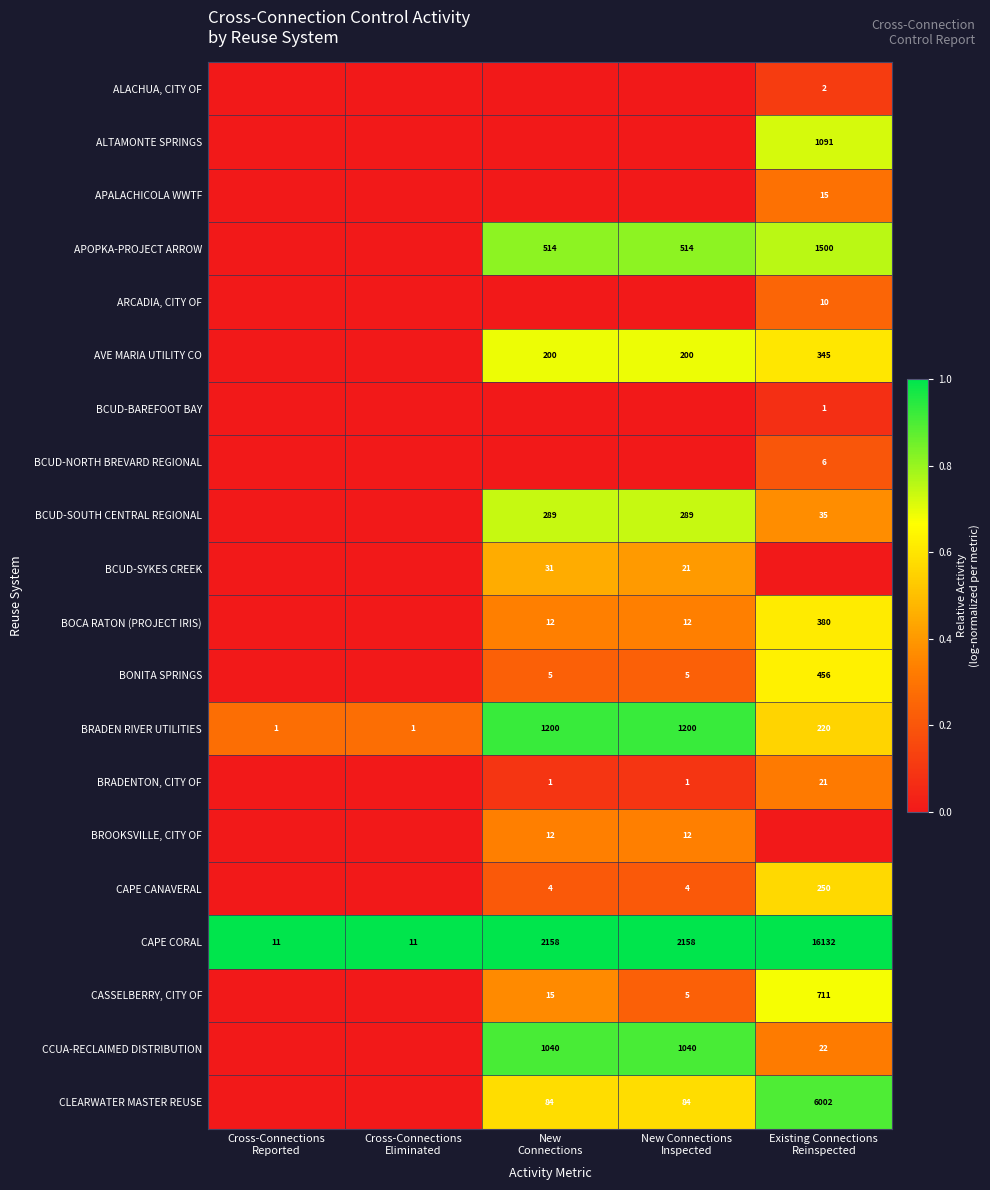

What is the difference between the maximum and second lowest values in the BRADEN RIVER UTILITIES series?

1199